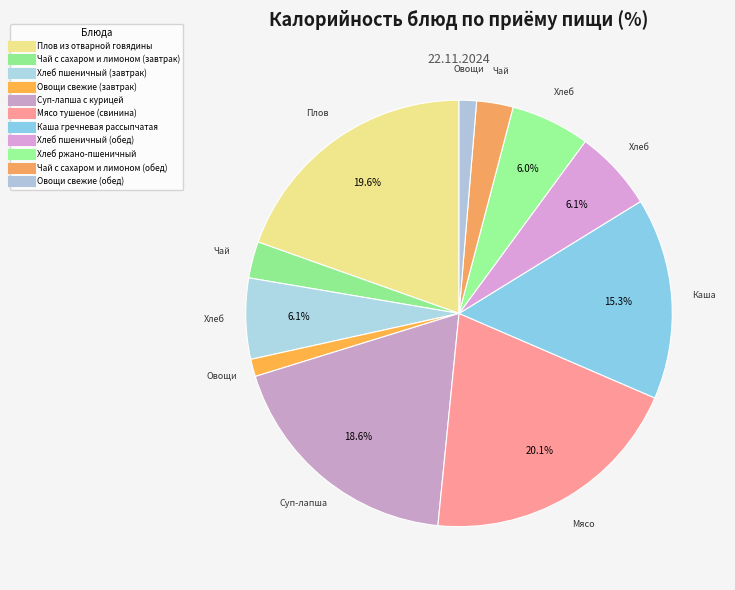

How many segments does this pie chart have?

11